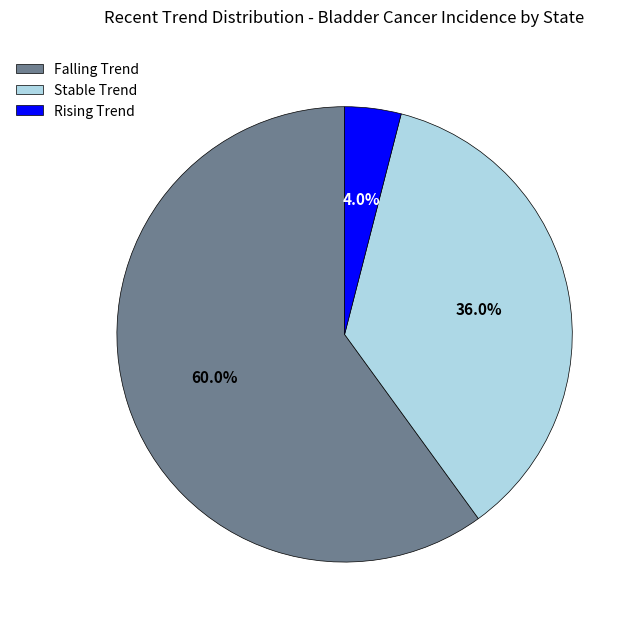

What is the smallest slice in the pie chart?

Rising Trend